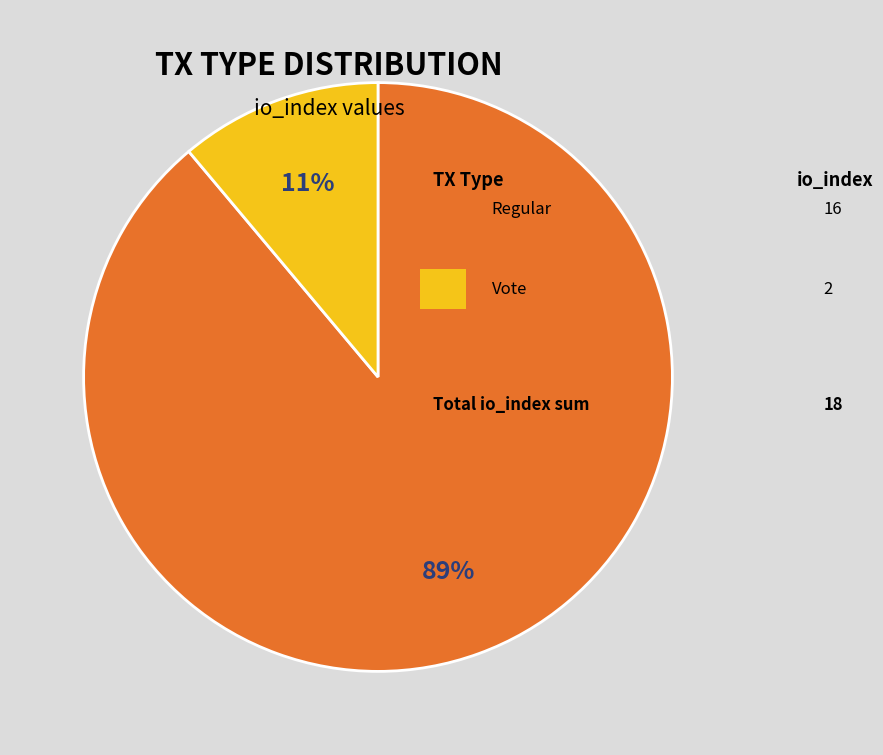

To the nearest percent, what is the difference between the largest and smallest slice percentages?

78%